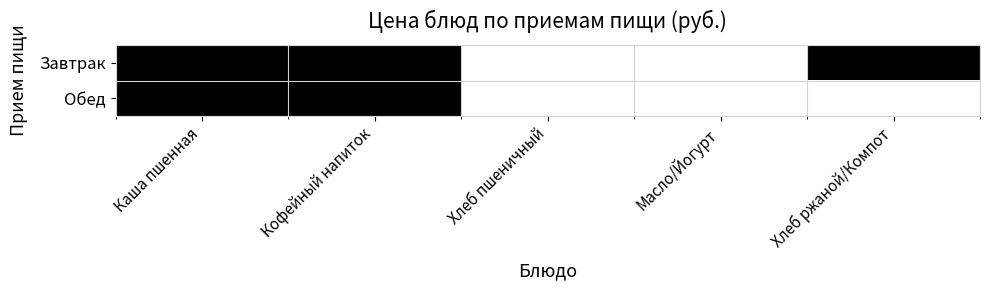

Reading right to left, list all the values displayed in this chart.

Завтрак: Хлеб ржаной/Компот=1	Масло/Йогурт=0	Хлеб пшеничный=0	Кофейный напиток=1	Каша пшенная=1
Обед: Хлеб ржаной/Компот=0	Масло/Йогурт=0	Хлеб пшеничный=0	Кофейный напиток=1	Каша пшенная=1